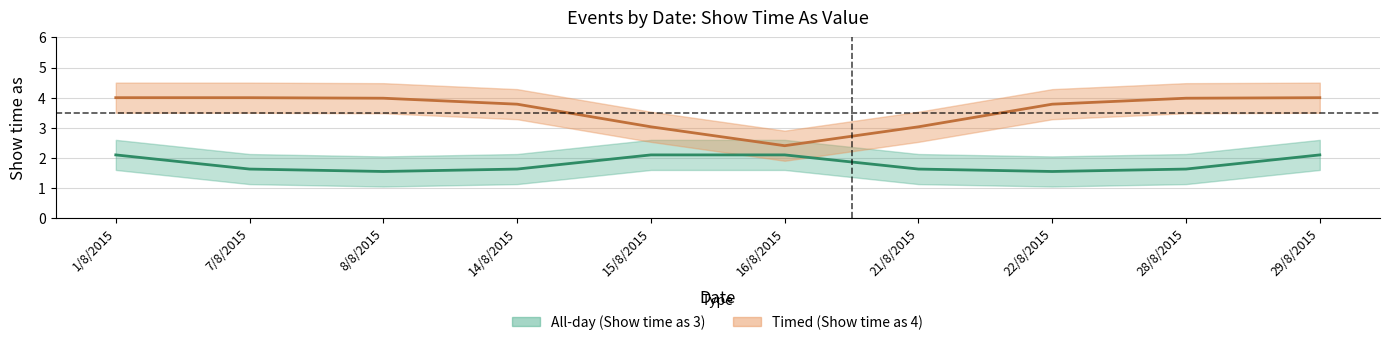

True or false: All-day (Show time as 3) center has a value of 0.7 at 21/8/2015.

False